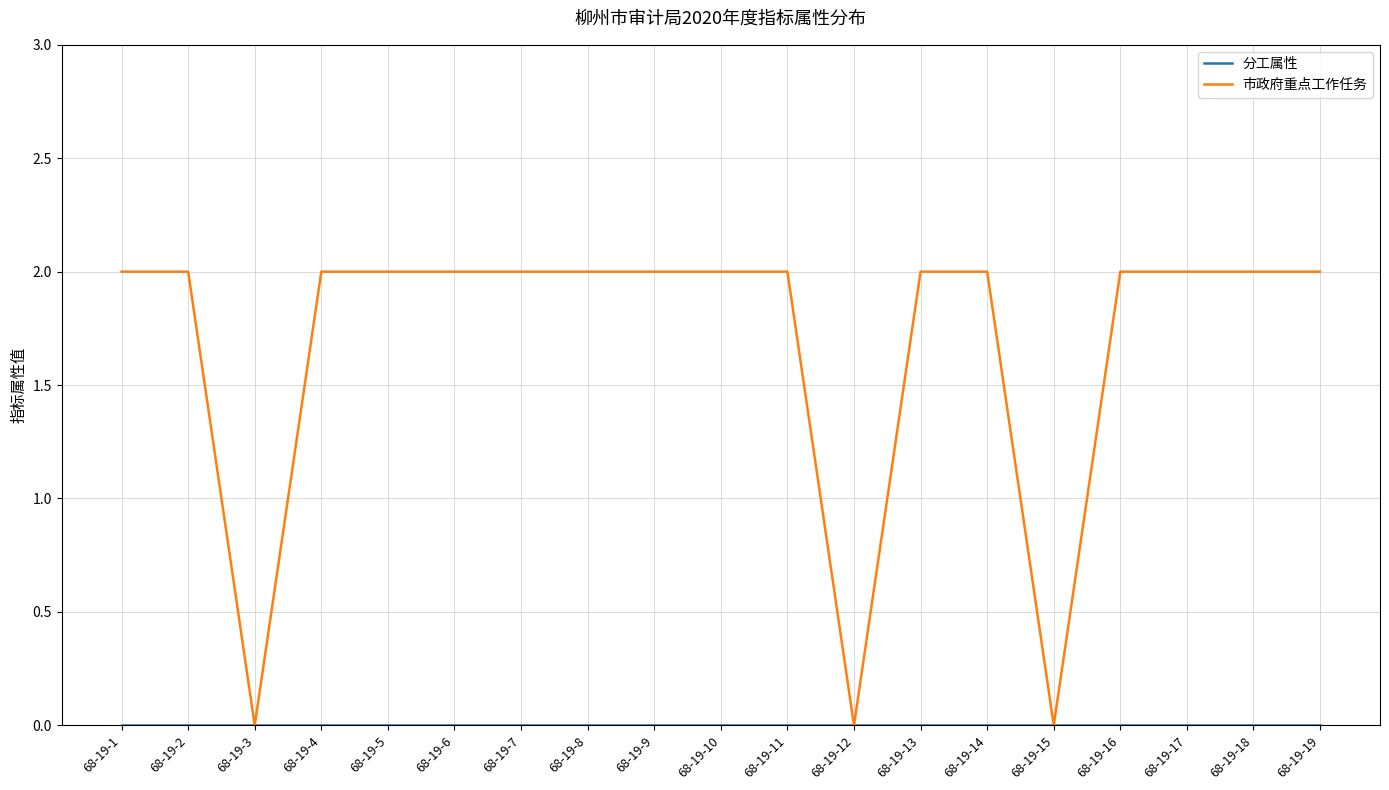

Which series has the largest range (max minus min)?

市政府重点工作任务